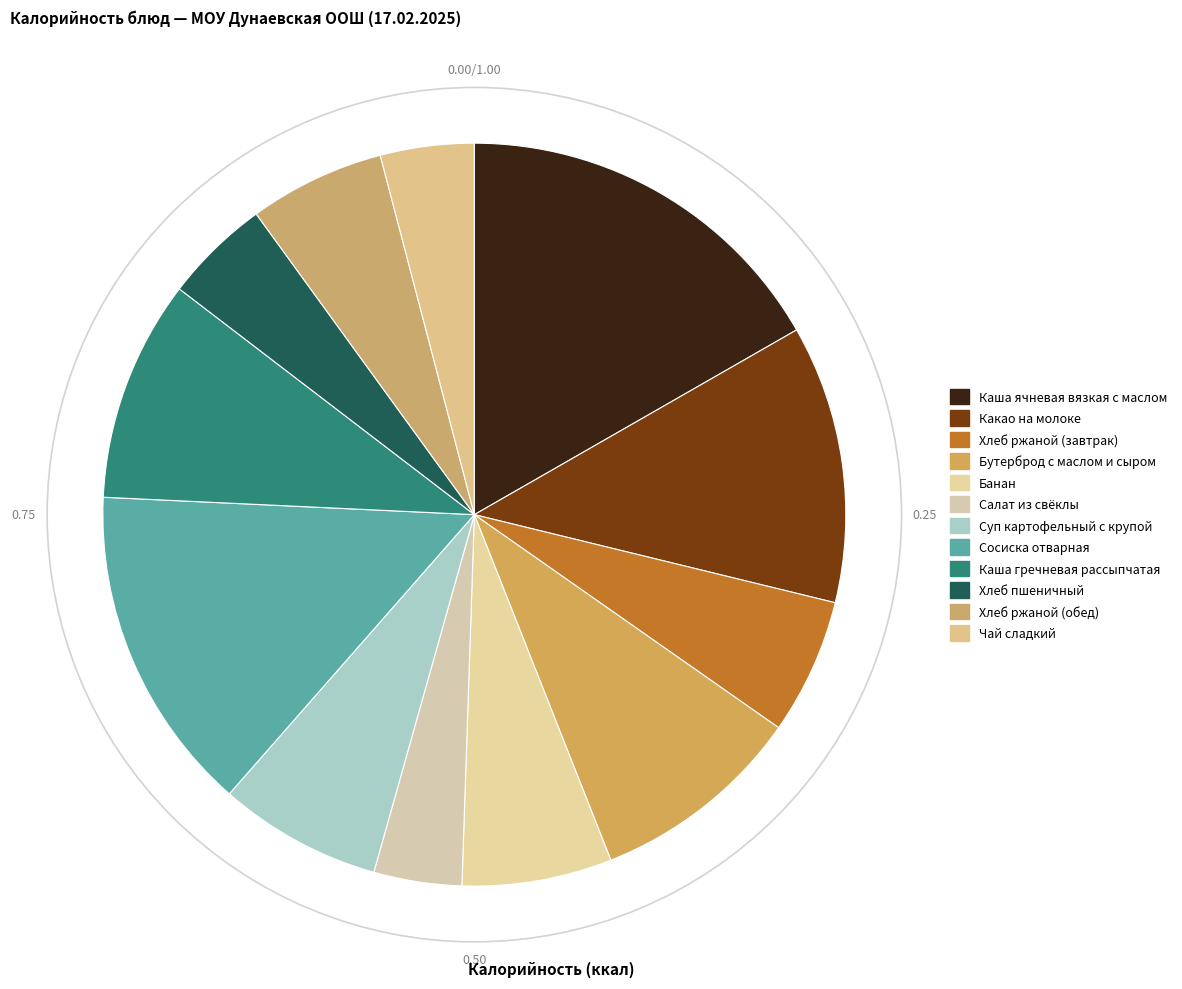

What is the change in value from Каша ячневая вязкая с маслом to Бутерброд с маслом и сыром?

-109.3